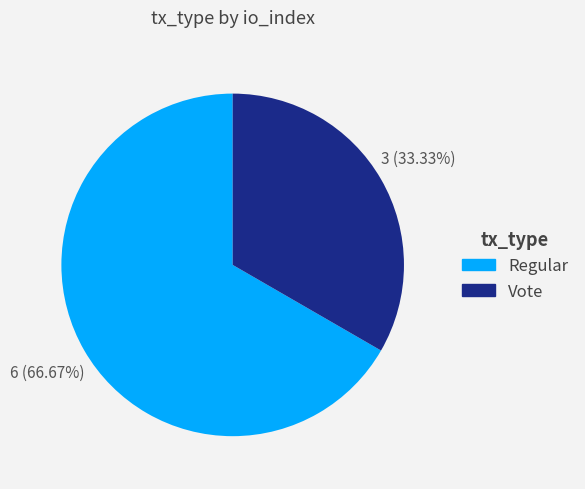

To the nearest percent, what is the average slice percentage?

50%